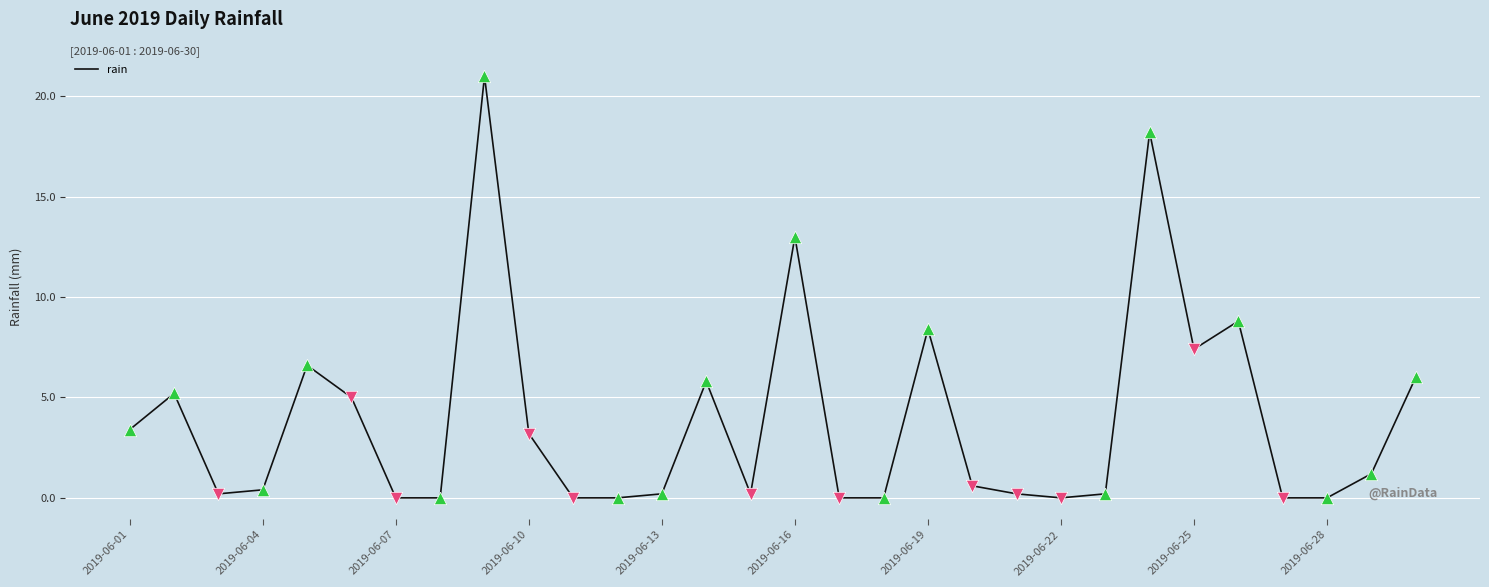

What is the difference between the maximum and minimum values?

21.0